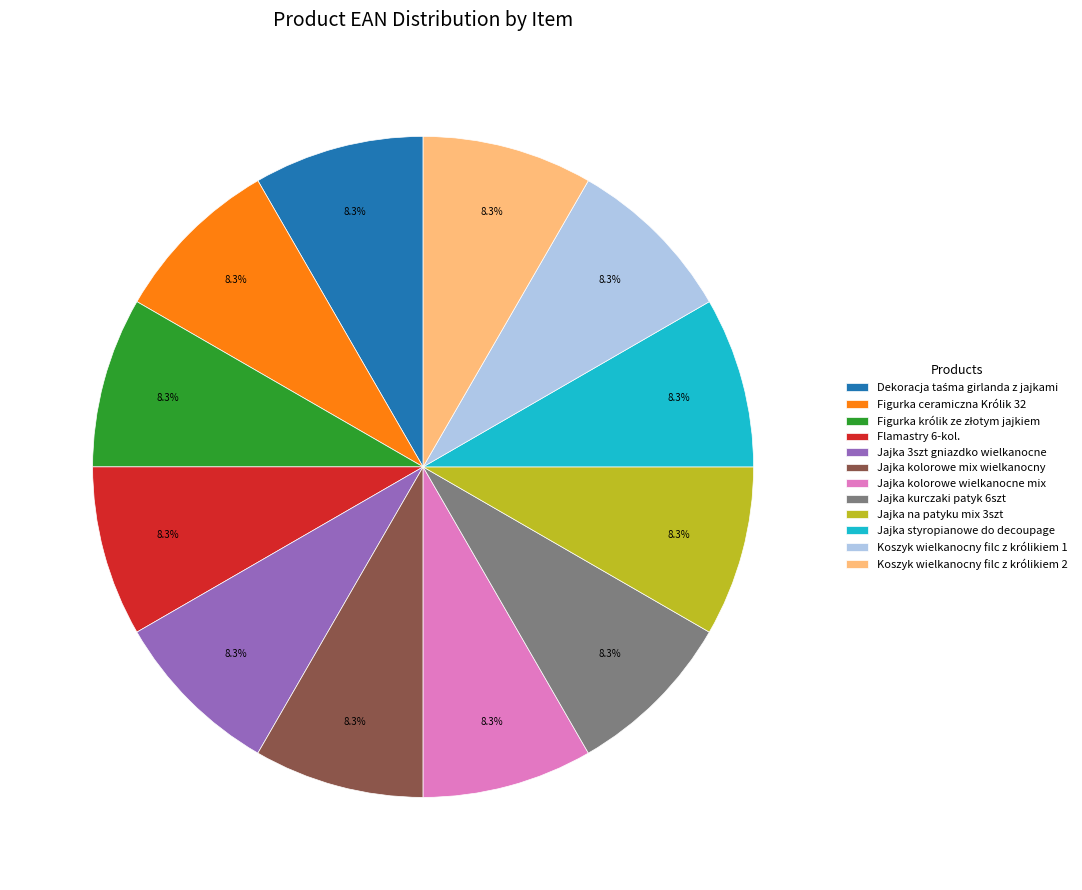

Is there any slice that represents more than half of the pie?

No